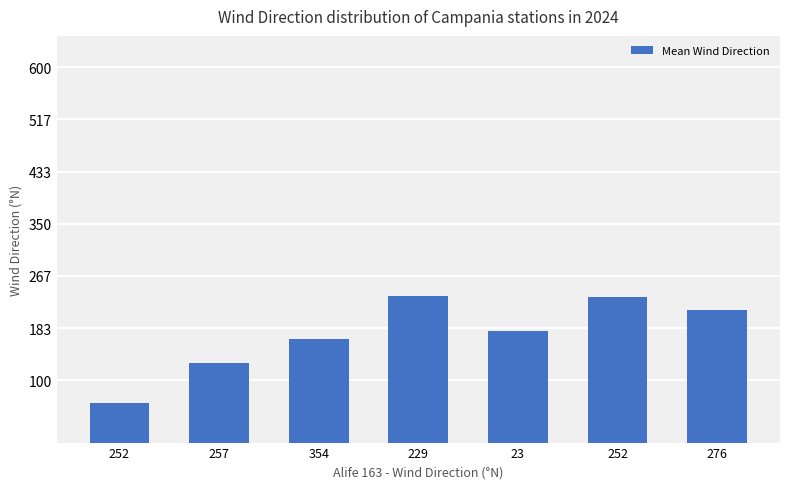

What is the ratio of the value at 23 to the value at 257?

1.4